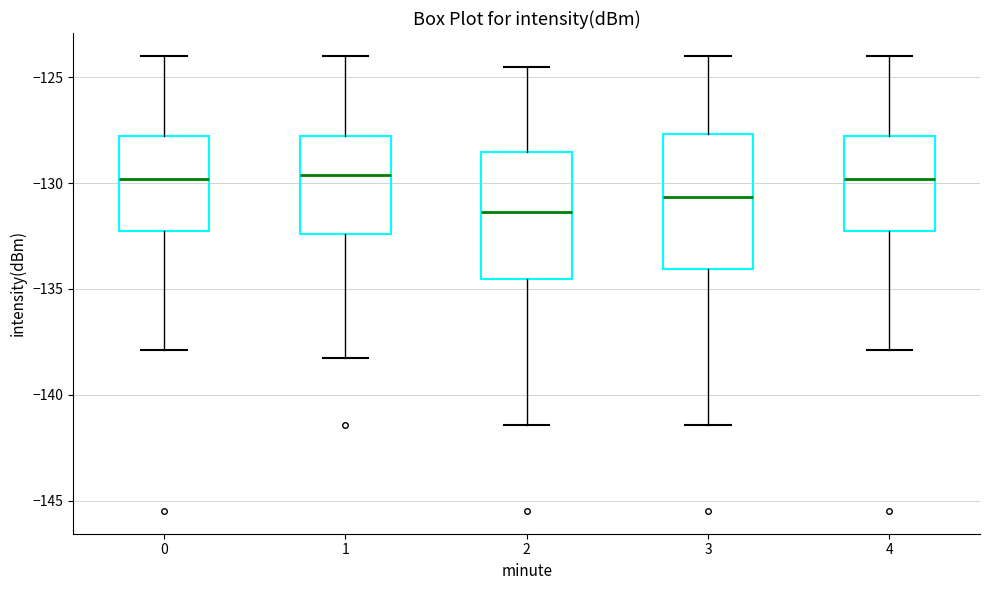

Where does the lower whisker of the box at x = 4 end on the y-axis? The values are not printed on the chart, so give them approximately, as read against the axis.

-138.0